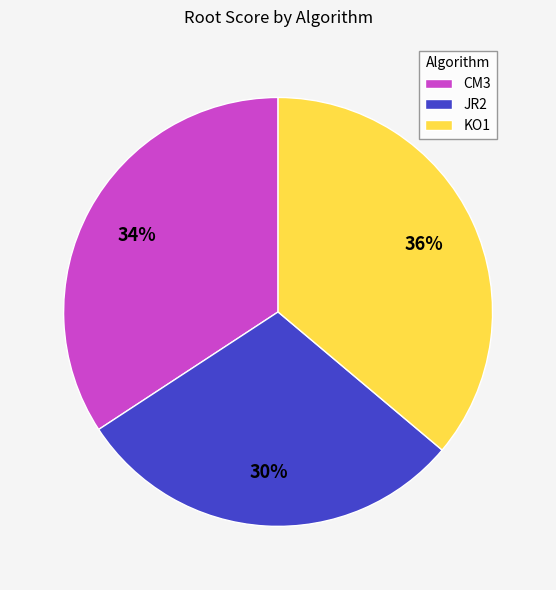

Which category has the biggest portion of the pie?

KO1